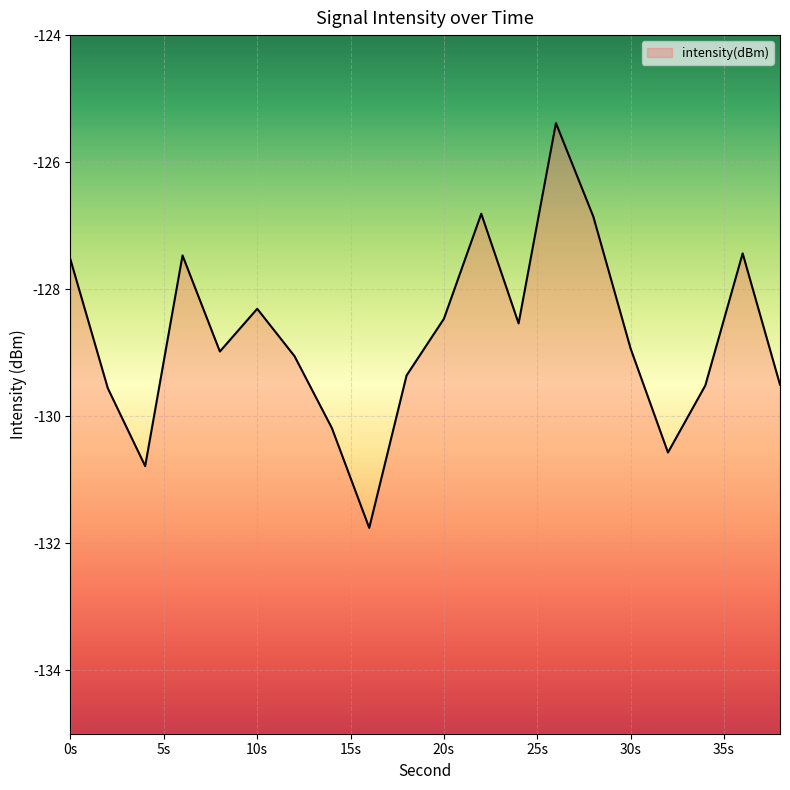

What is the sum of the values at 24 and 4?

-259.3